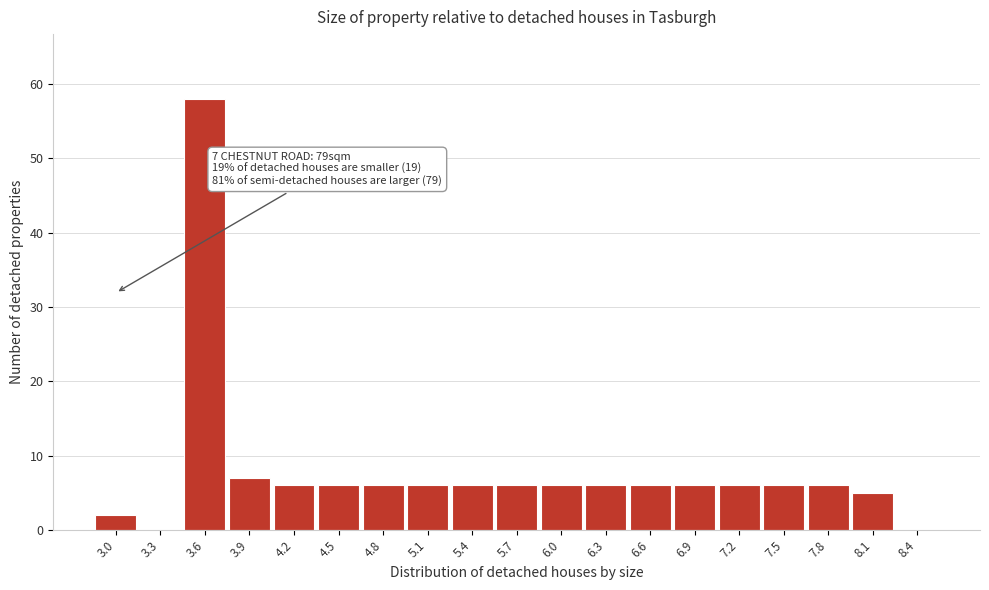

Reading left to right, extract all data points from this chart.

3.0=2	3.3=0	3.6=58	3.9=7	4.2=6	4.5=6	4.8=6	5.1=6	5.4=6	5.7=6	6.0=6	6.3=6	6.6=6	6.9=6	7.2=6	7.5=6	7.8=6	8.1=5	8.4=0